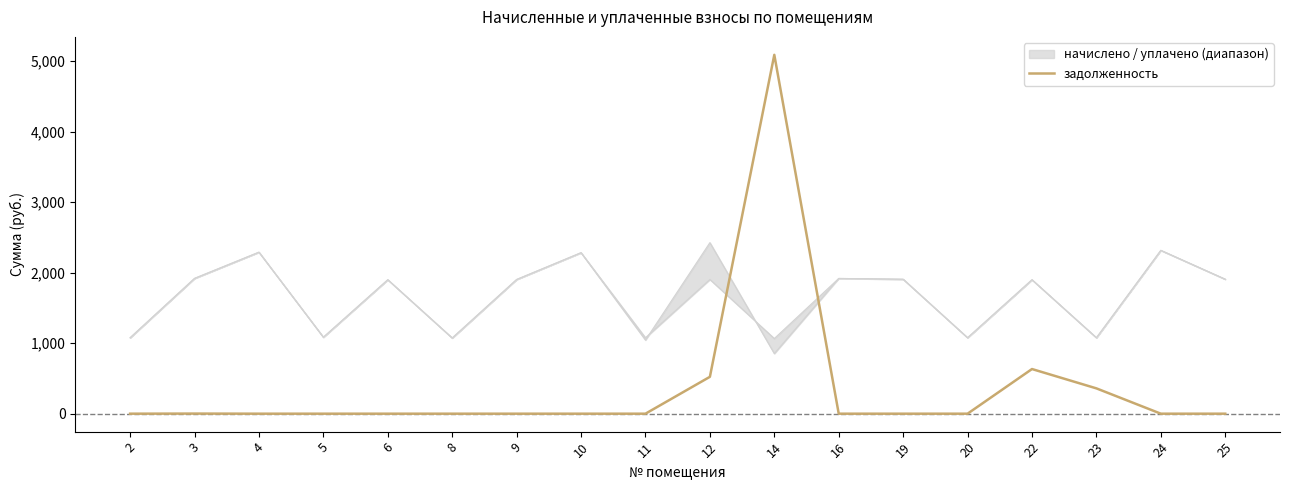

Reading left to right, what are all the values shown in this chart?

2=0.0	3=1.5	4=0.0	5=0.0	6=0.0	8=0.0	9=0.0	10=0.0	11=0.0	12=522.6	14=5087.5	16=0.0	19=0.0	20=0.0	22=632.9	23=358.9	24=0.0	25=0.0